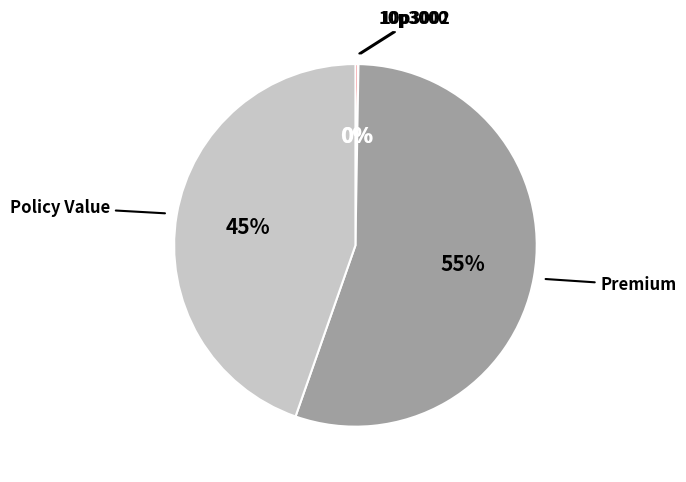

To the nearest percent, what is the difference between the largest and smallest slice percentages?

55%